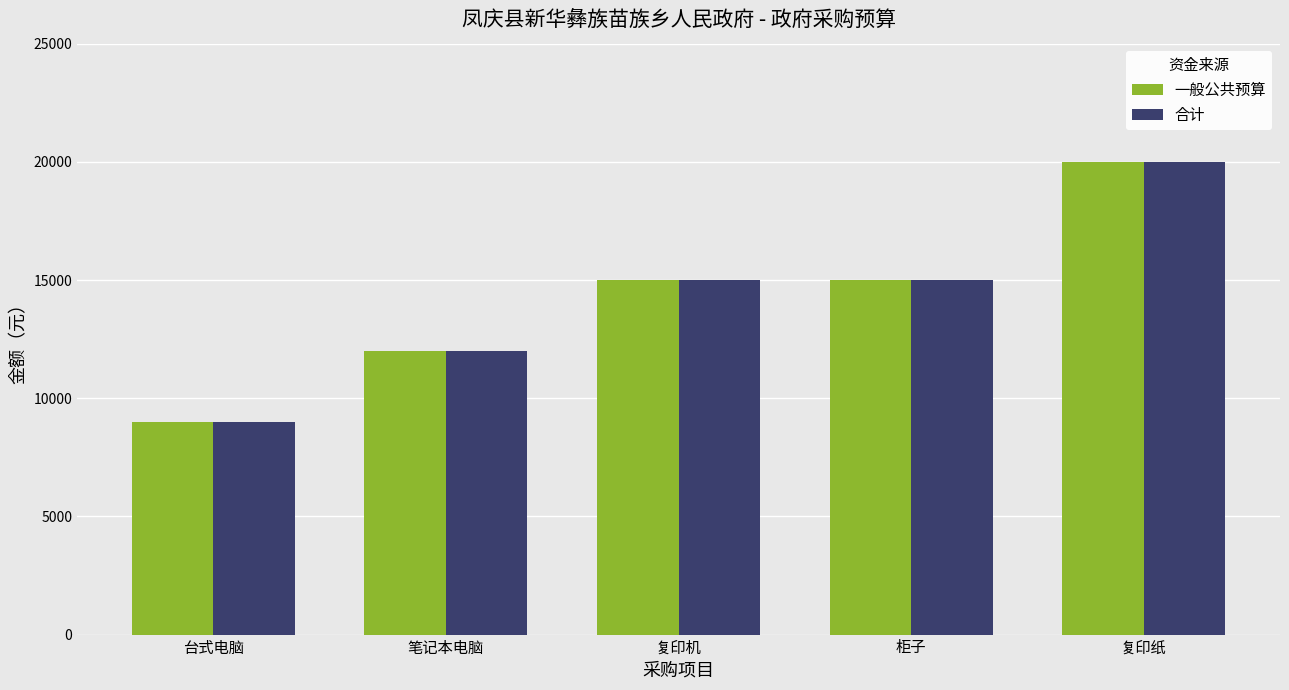

Which category has the lowest value in the 合计 series?

台式电脑